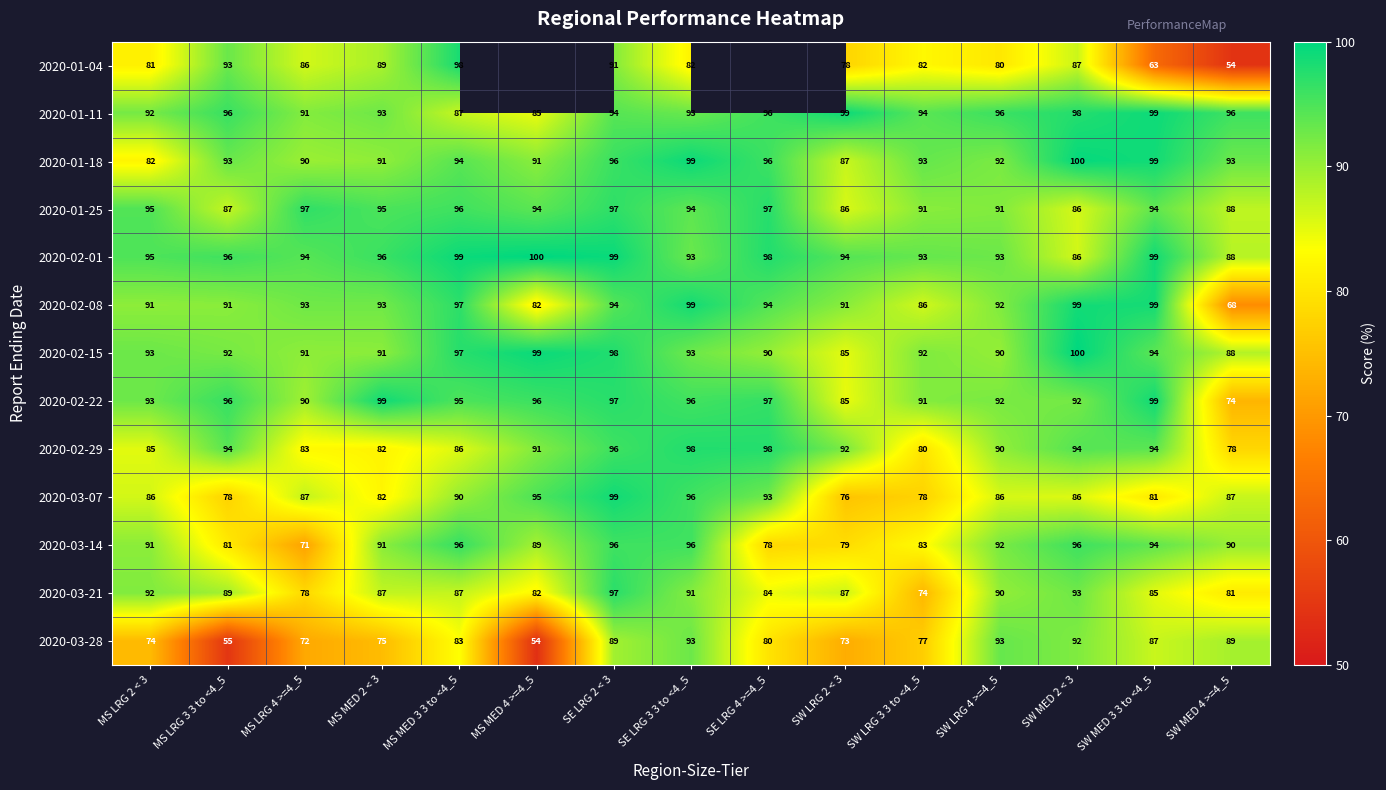

At which category is the sum across all series the highest?

SE LRG 2 < 3